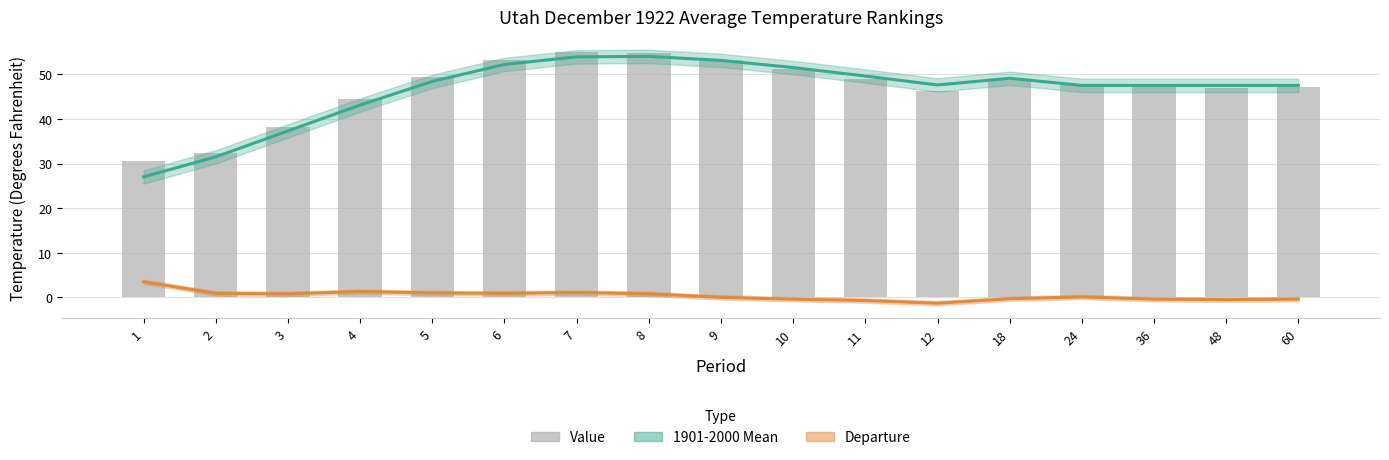

True or false: Value has a value of 49.4 at 5.

True